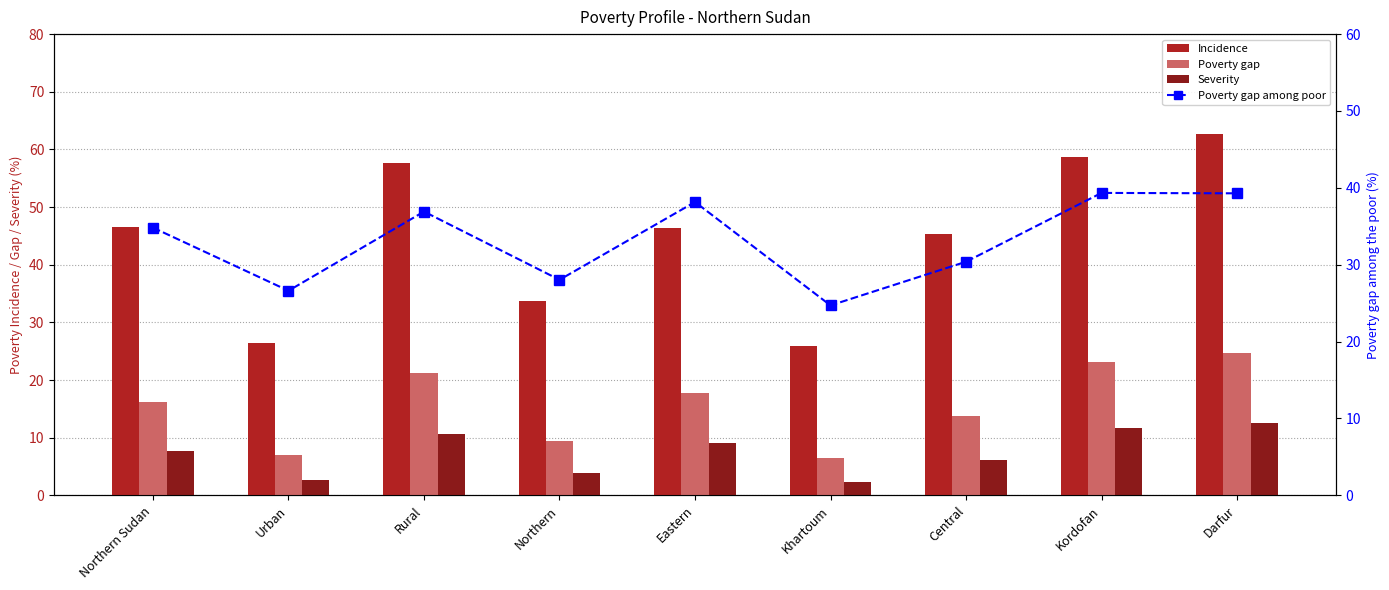

The value of Incidence at Rural is 57.6. True or false?

True